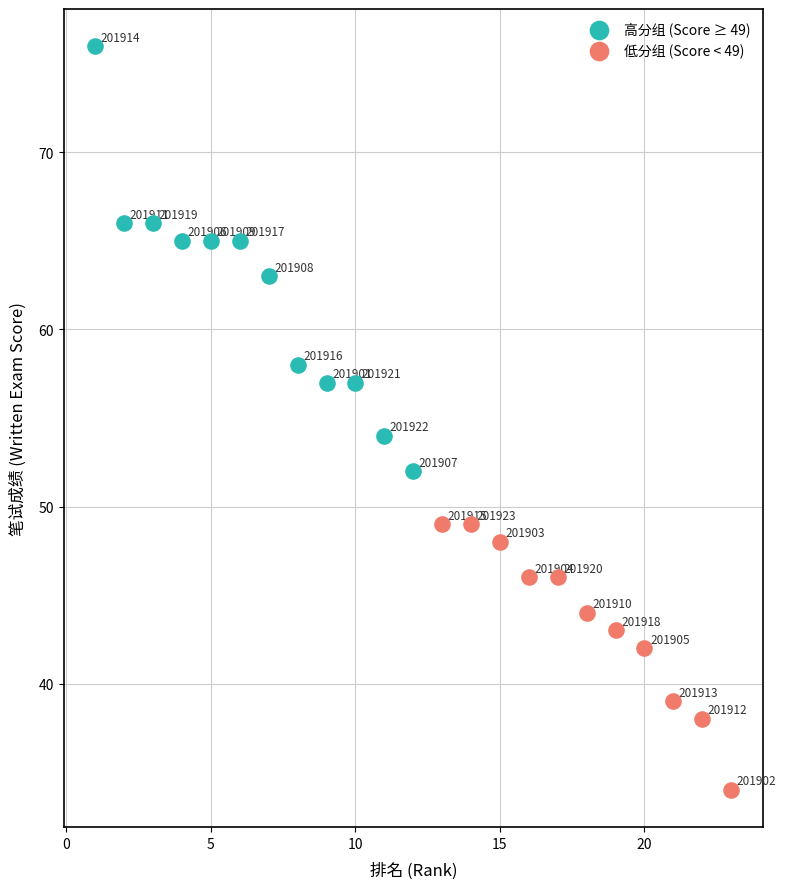

Which series reaches the minimum Y coordinate?

低分组 (Score < 49)